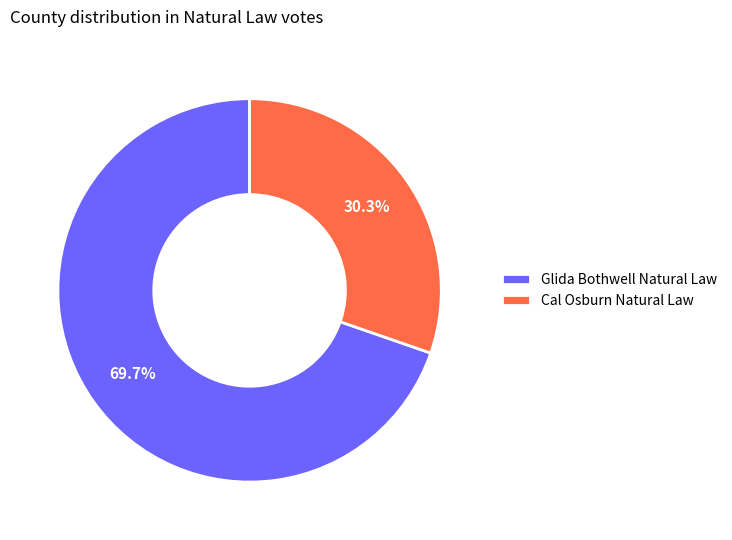

To the nearest percent, what is the difference between the largest and smallest slice percentages?

39%